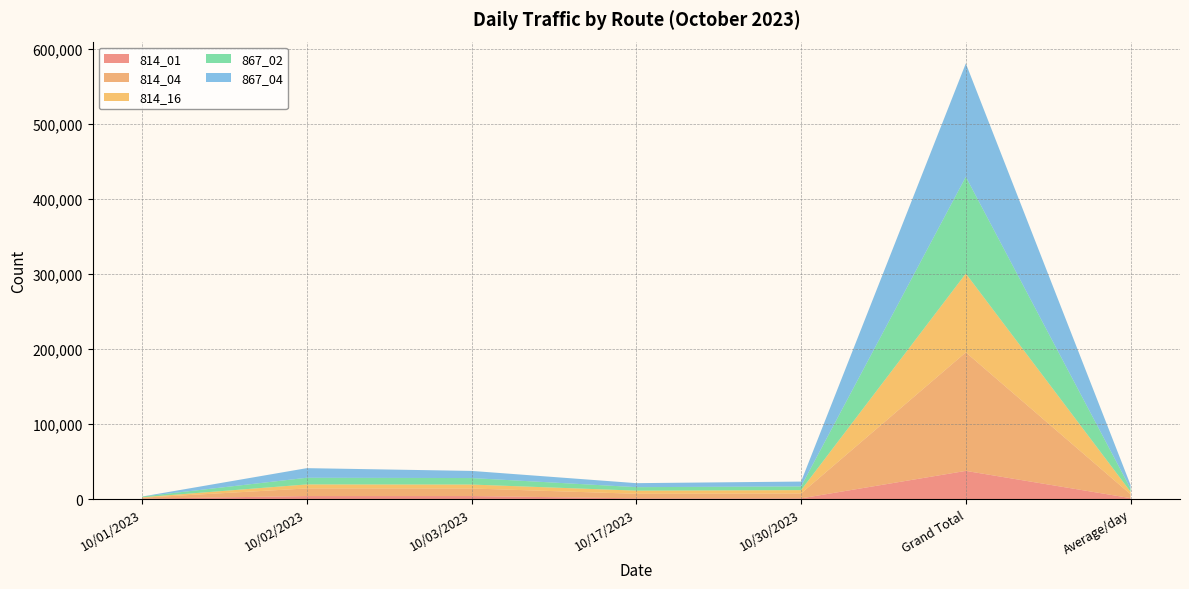

Reading left to right, transcribe all the data shown in this chart.

814_01: 10/01/2023=525	10/02/2023=3947	10/03/2023=3968	10/17/2023=933	10/30/2023=881	Grand Total=37494	Average/day=1209
814_04: 10/01/2023=1255	10/02/2023=10179	10/03/2023=10104	10/17/2023=6052	10/30/2023=6518	Grand Total=157988	Average/day=5096
814_16: 10/01/2023=562	10/02/2023=5343	10/03/2023=5234	10/17/2023=4183	10/30/2023=4476	Grand Total=105029	Average/day=3388
867_02: 10/01/2023=946	10/02/2023=8878	10/03/2023=8654	10/17/2023=4669	10/30/2023=4915	Grand Total=128971	Average/day=4160
867_04: 10/01/2023=5	10/02/2023=12814	10/03/2023=9520	10/17/2023=5320	10/30/2023=6495	Grand Total=151179	Average/day=4876